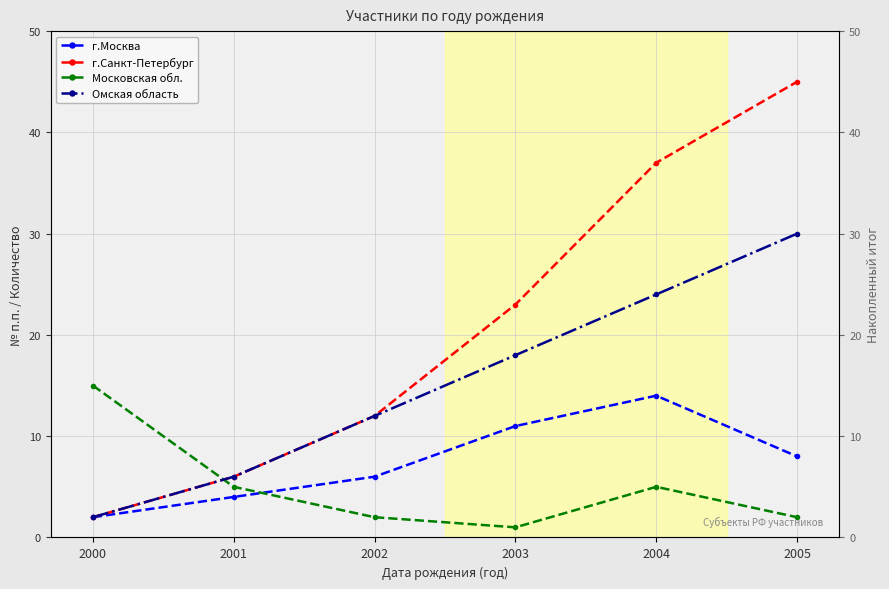

Does the chart have visible grid lines?

Yes